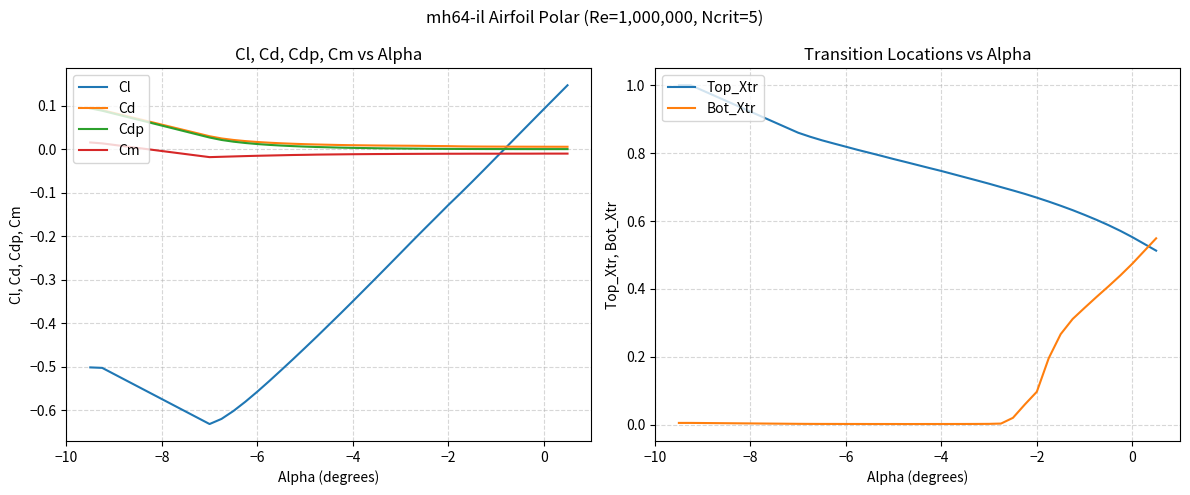

What is the difference between the maximum and minimum values in the Cdp series?

0.1